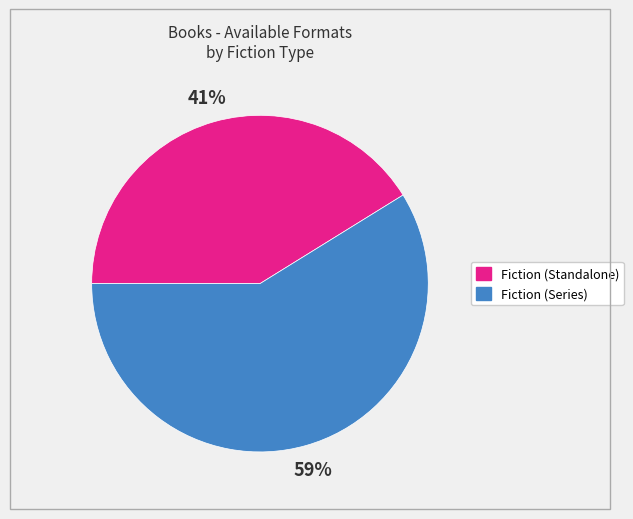

Is there a majority slice in this chart?

Yes